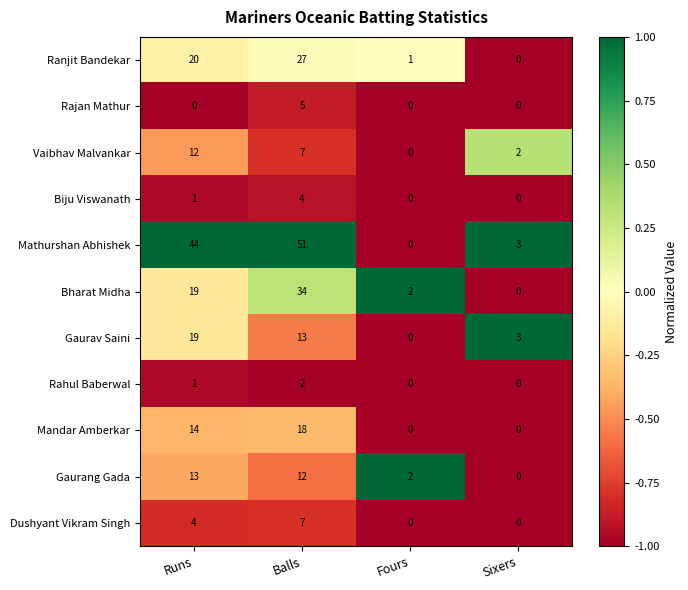

What is the difference between the second highest and minimum values in the Ranjit Bandekar series?

20